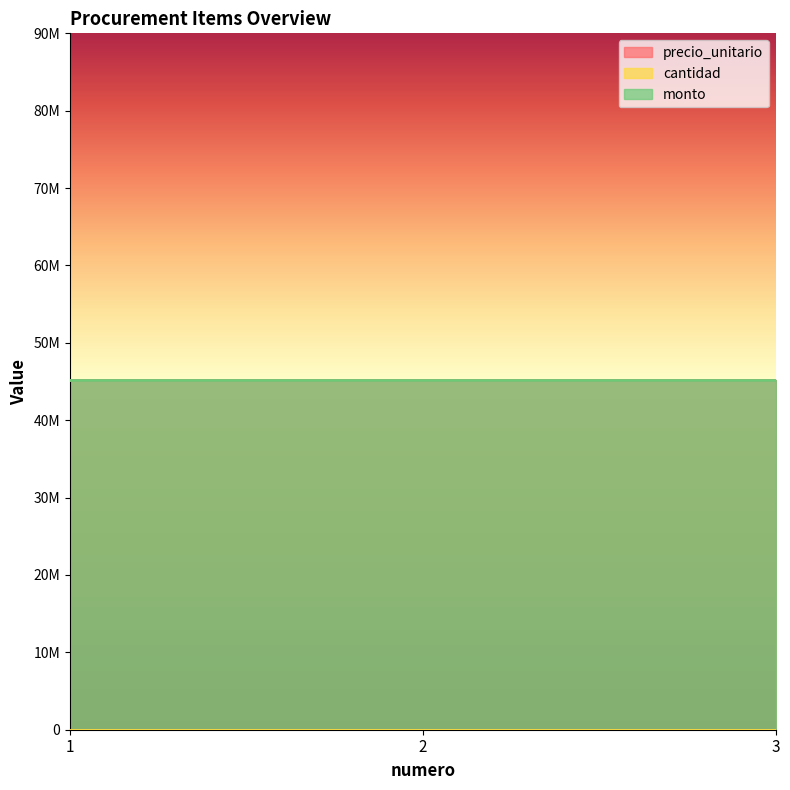

What is the maximum value for precio_unitario?

45133332